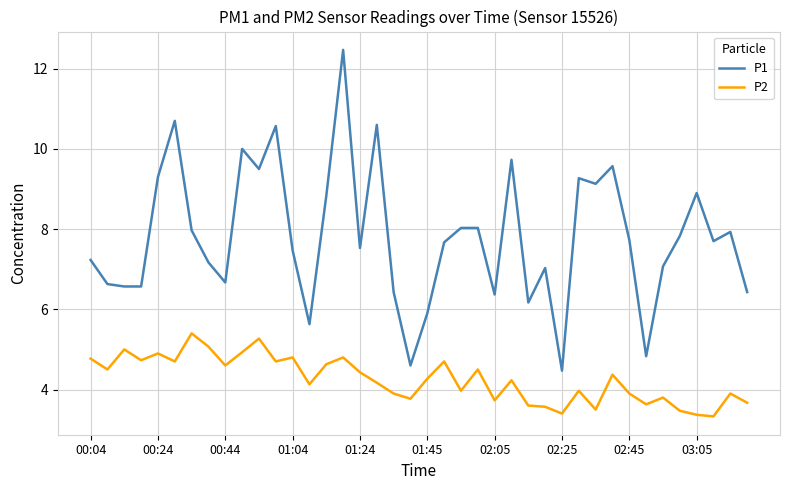

True or false: P2 and P1 cross at least once.

False